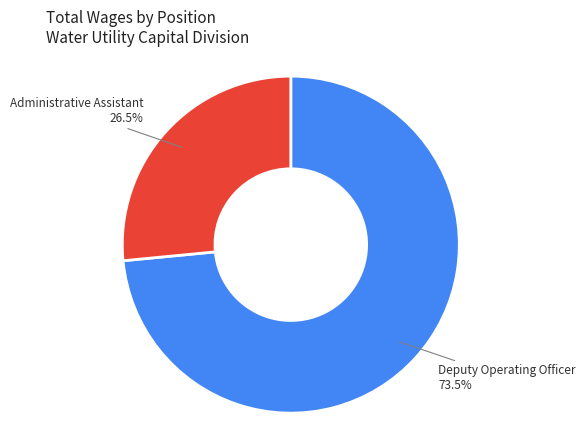

Which category has the biggest portion of the pie?

Deputy Operating Officer